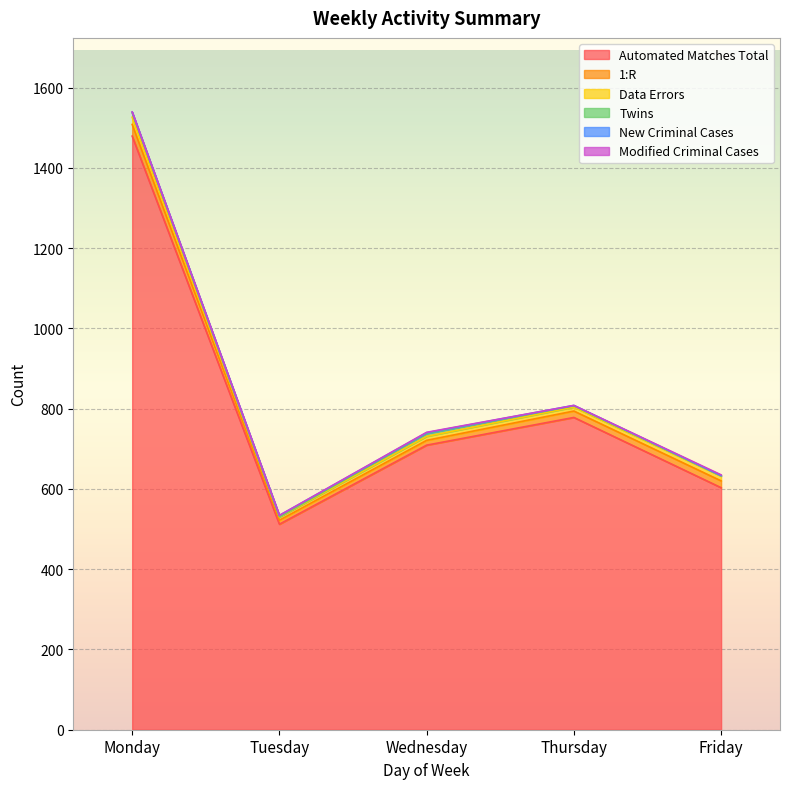

Reading left to right, list all the values displayed in this chart.

Automated Matches Total: 1479	512	709	778	603
1:R: 29	10	12	16	17
Data Errors: 18	8	10	10	12
Twins: 11	1	7	3	1
New Criminal Cases: 2	3	2	1	0
Modified Criminal Cases: 0	0	1	0	2